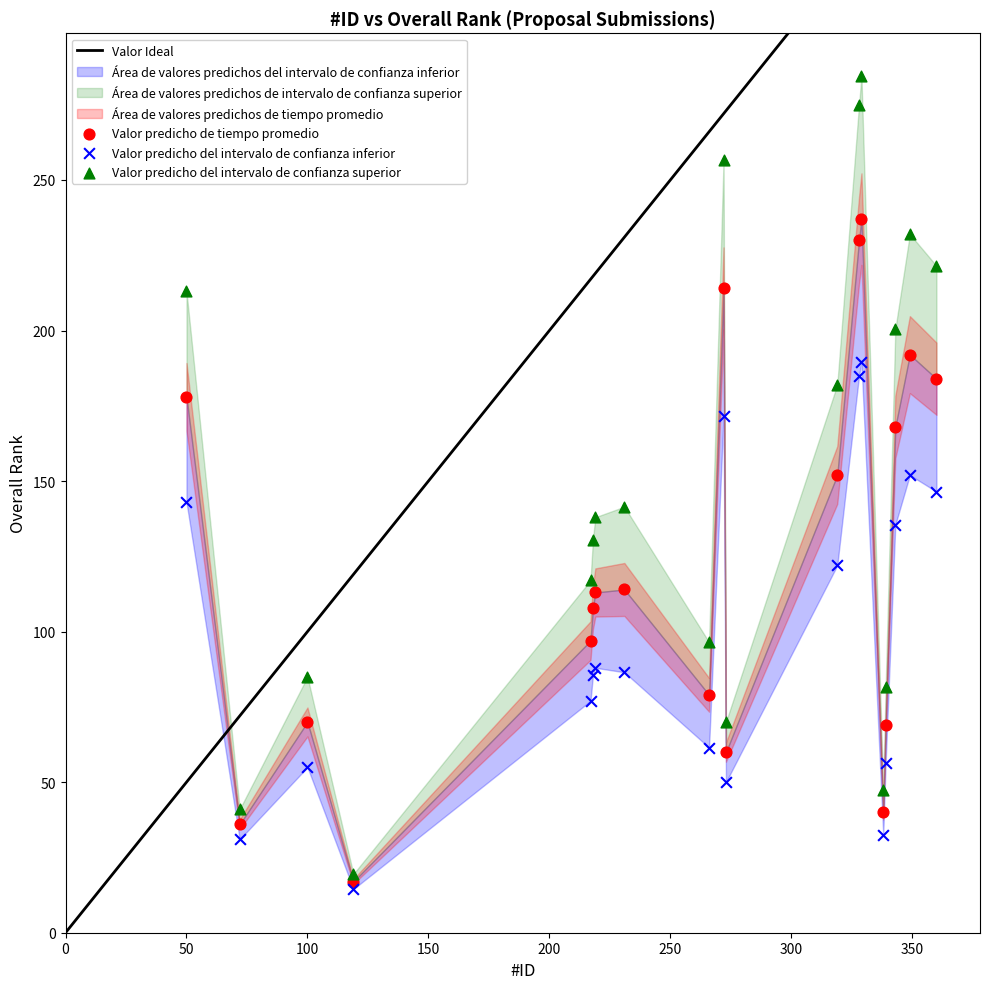

Which series reaches the minimum Y coordinate?

Valor predicho del intervalo de confianza inferior